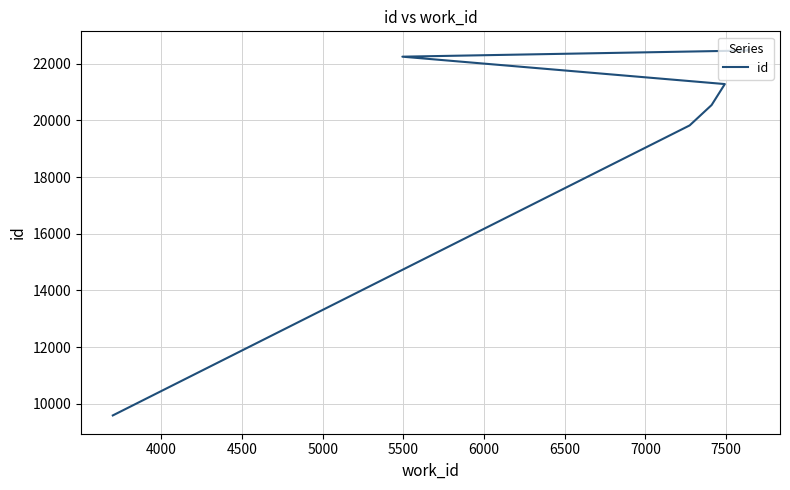

What is the greatest value displayed?

22500